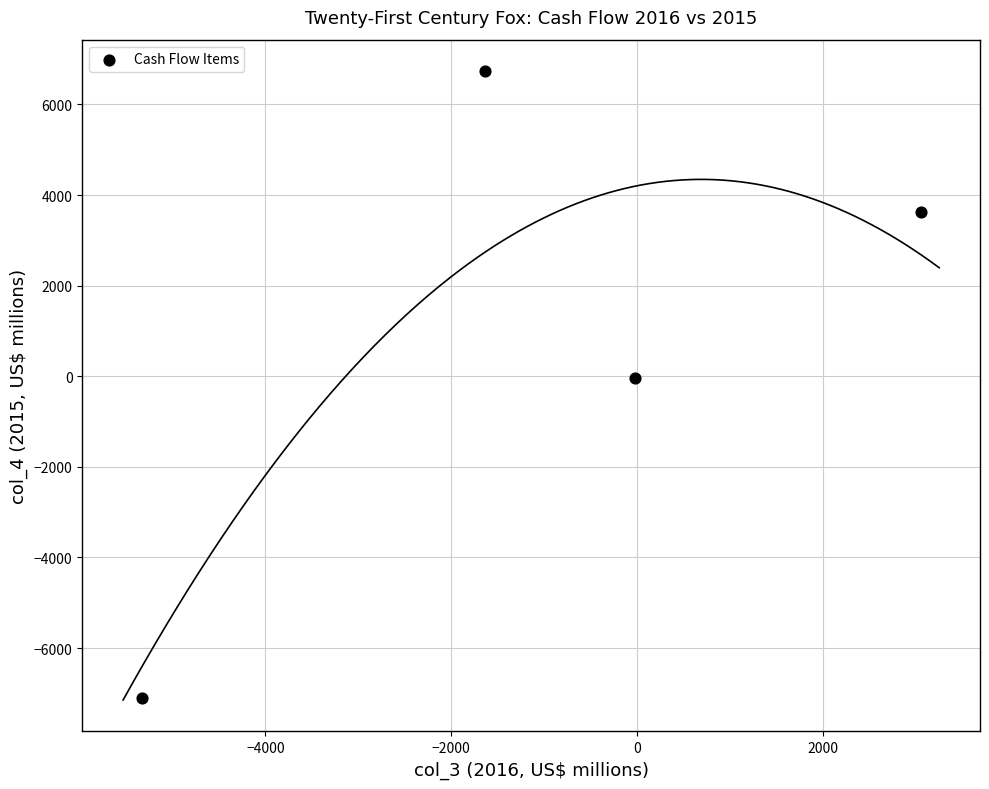

What is the range of Y values (max minus min)?

13838